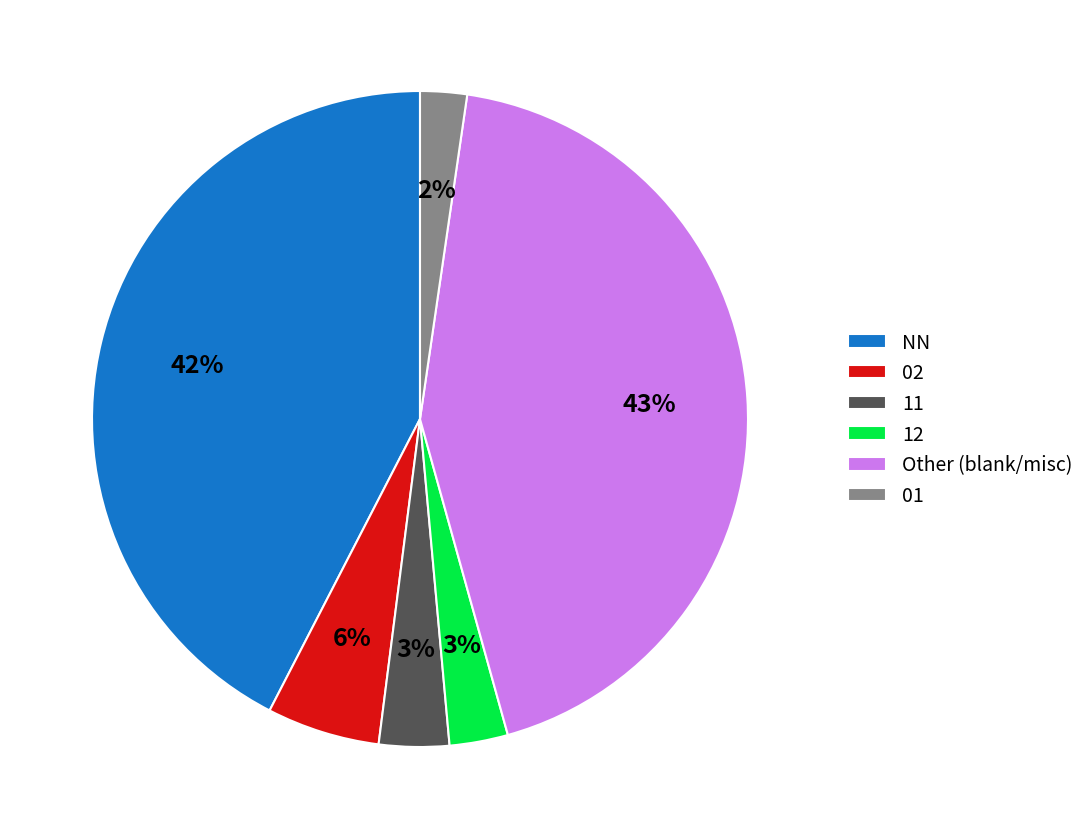

The 02 slice represents 18% of the pie. True or false?

False